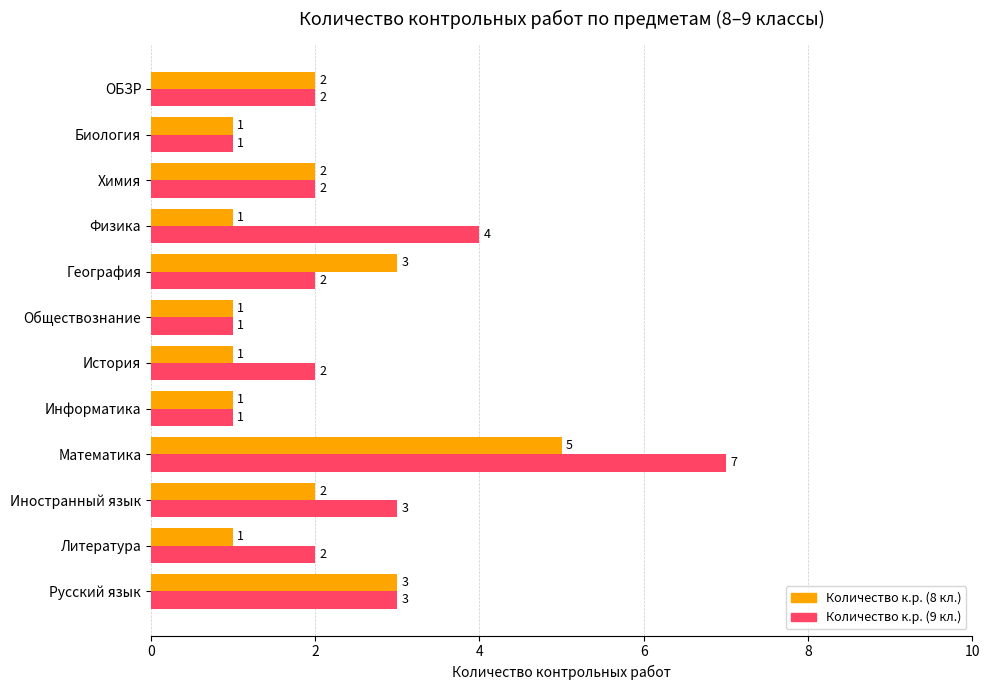

Which series has the largest range (max minus min)?

Количество к.р. (9 кл.)